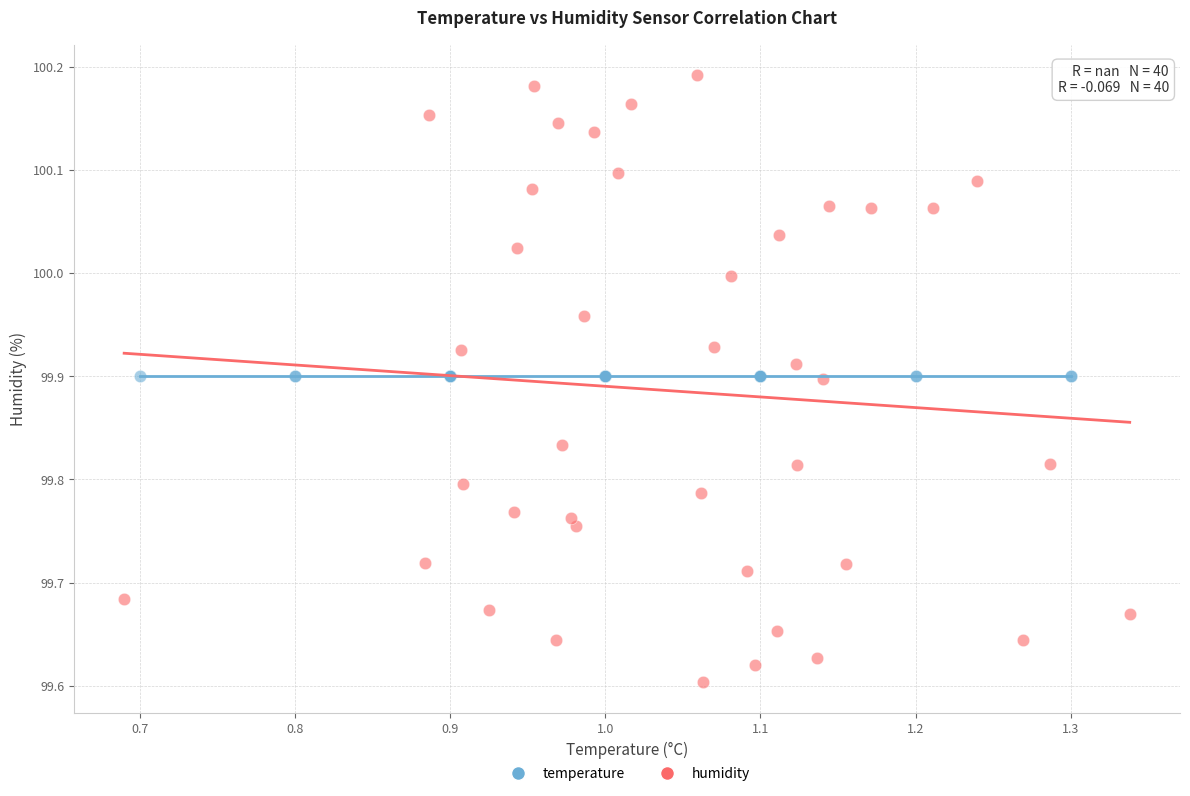

Which series contains the lowest Y value?

humidity